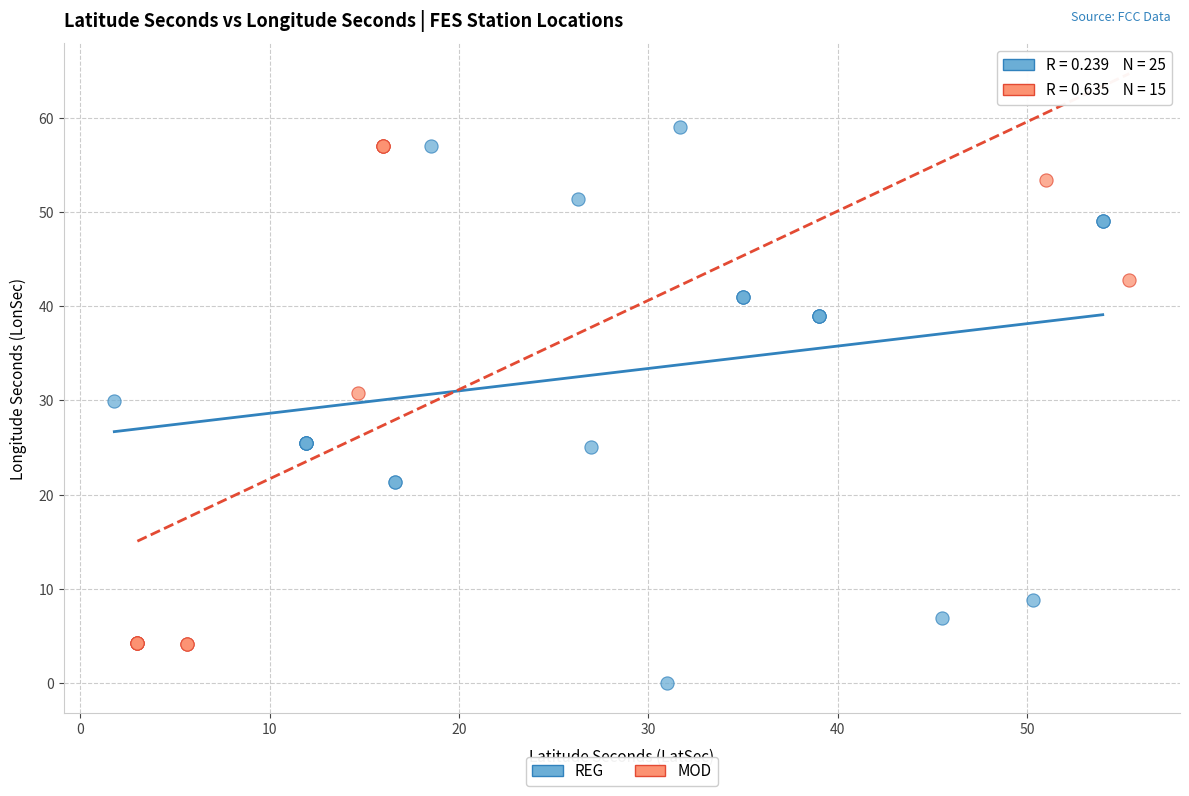

Which series has the widest spread of Y values?

REG